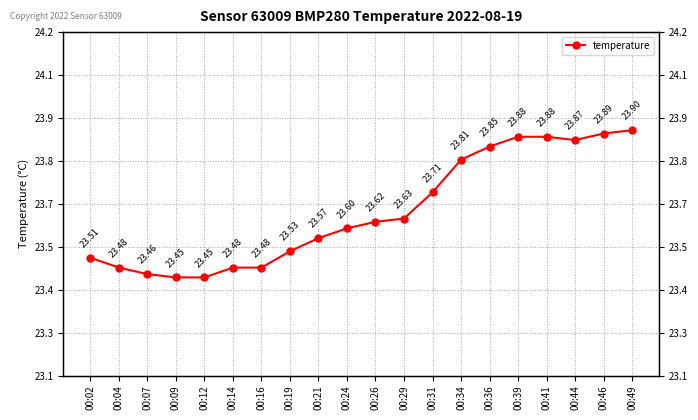

How many interior local valleys (lower than both neighbors) does the data have?

1